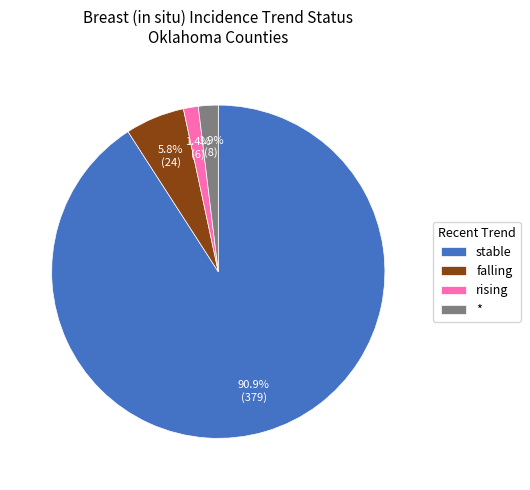

What is the largest slice in the pie chart?

stable